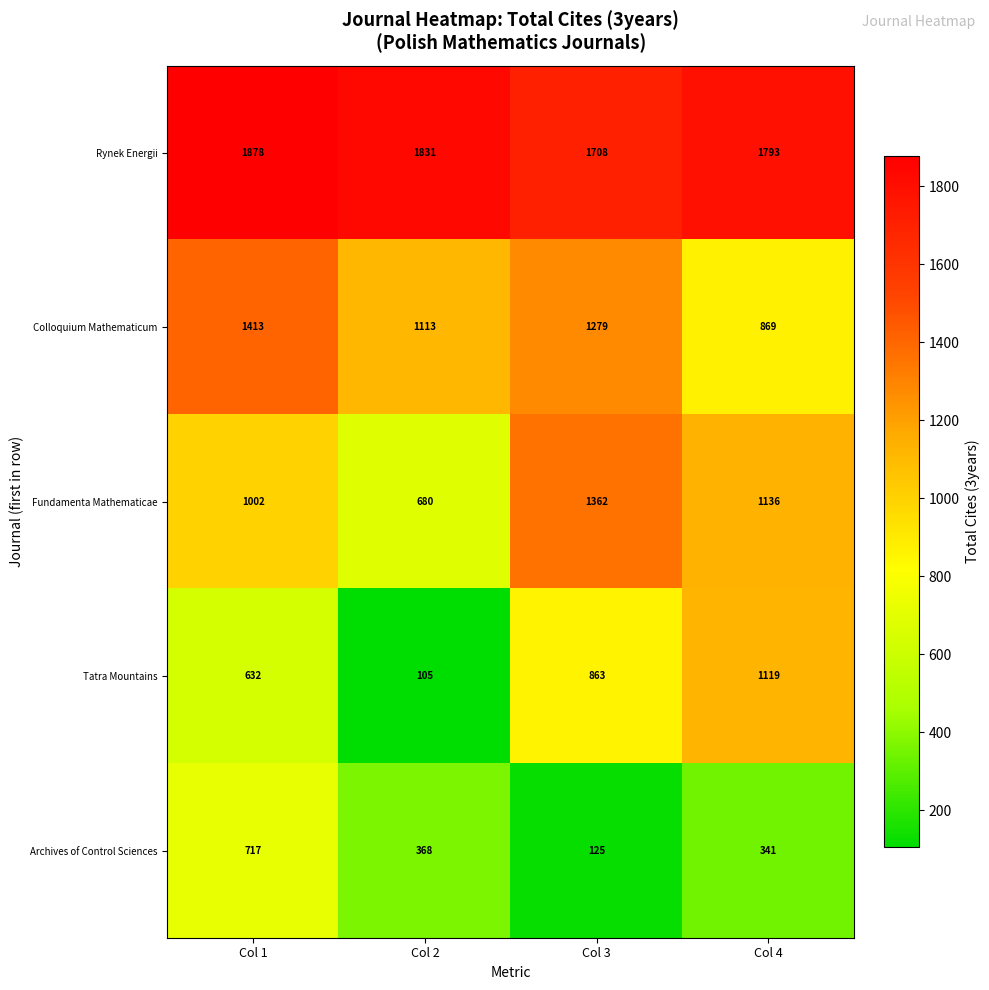

List the labels in order of Fundamenta Mathematicae value, smallest first.

Col 2, Col 1, Col 4, Col 3